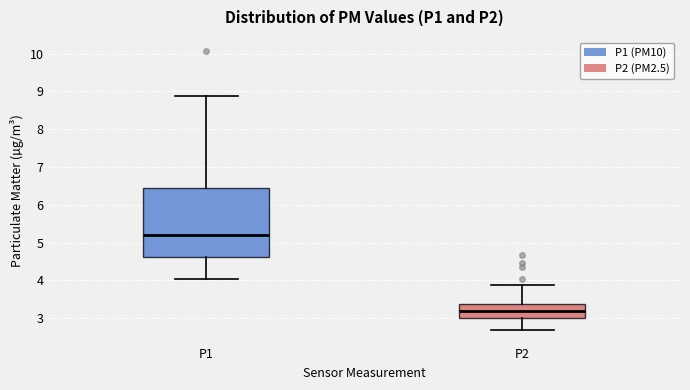

Reading left to right, transcribe this box plot: for each box, give where its median line is, the range the box spans, and where its two whiskers end, as read against the y-axis. The values are not printed on the chart, so give them approximately, as read against the axis.

P1: median 5.2, box 4.6 to 6.4, whiskers 4.1 to 8.9
P2: median 3.2, box 3.0 to 3.4, whiskers 2.7 to 3.9